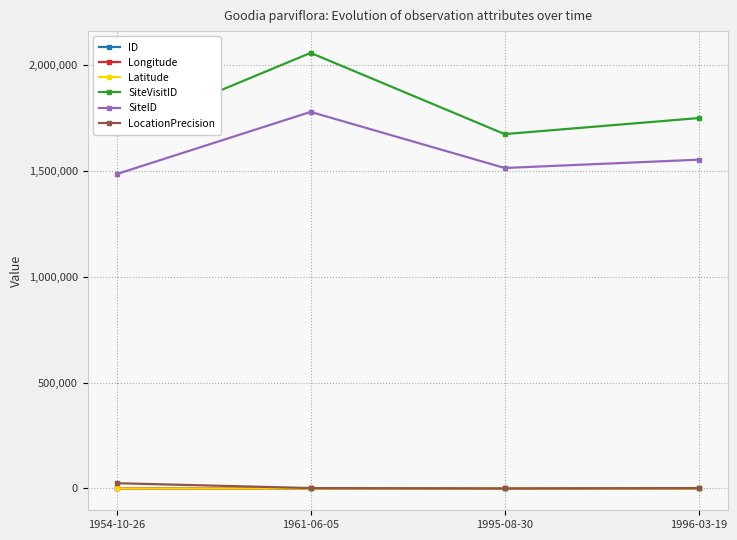

Is it true that SiteID equals 1552966.0 at 1996-03-19?

True